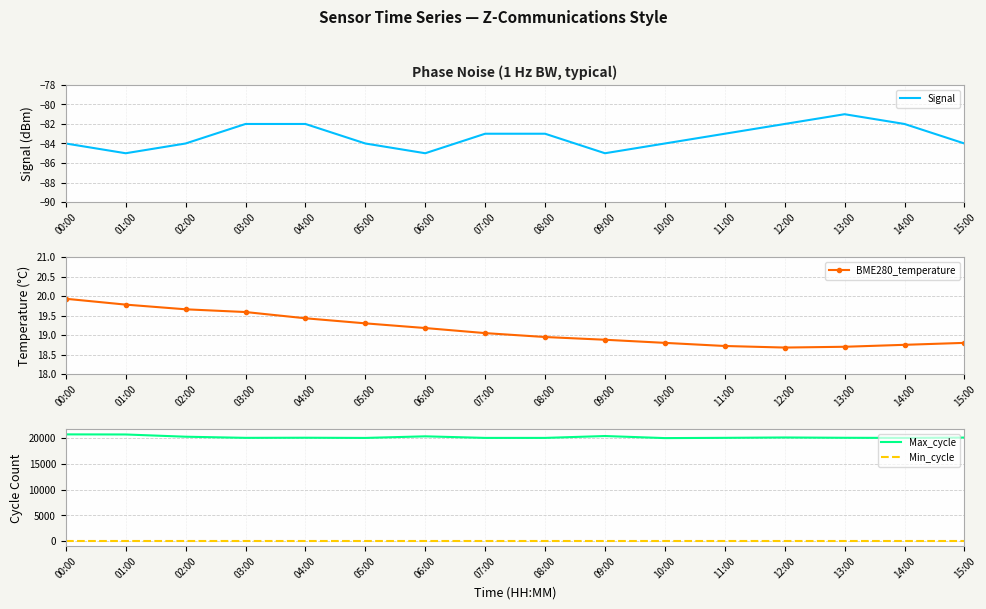

List the series in order of their peak value, highest first.

Max_cycle, Min_cycle, BME280_temperature, Signal